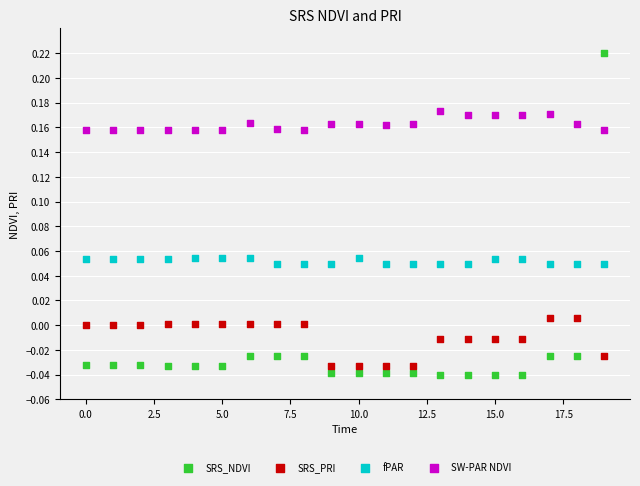

Which series has the widest spread of Y values?

SRS_NDVI